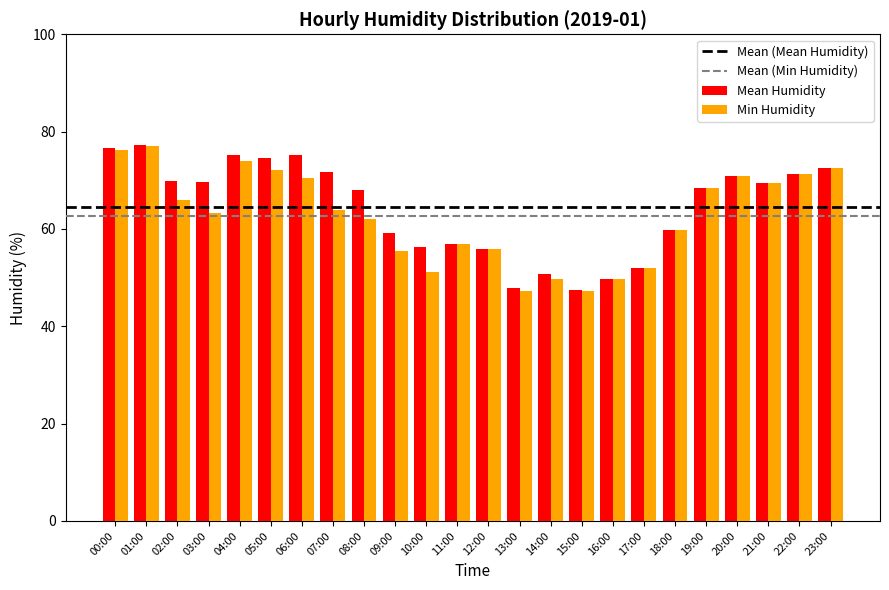

How many series are shown in this chart?

2